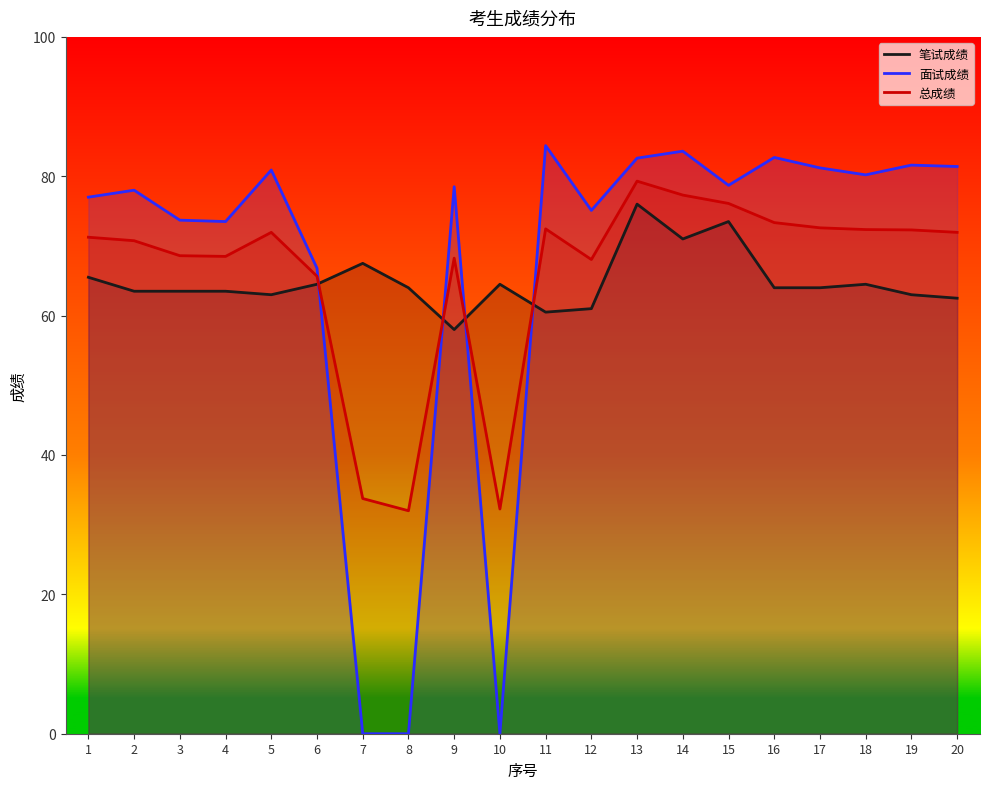

Is it true that 总成绩 equals 76.1 at 15?

True